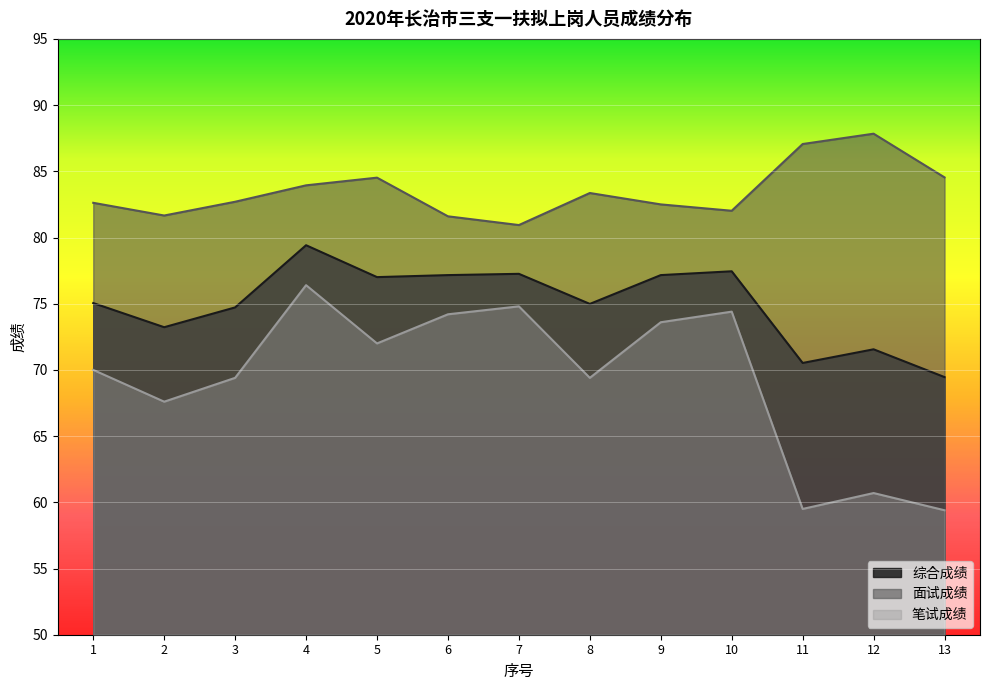

Between 7 and 11, which series saw the biggest shift?

笔试成绩